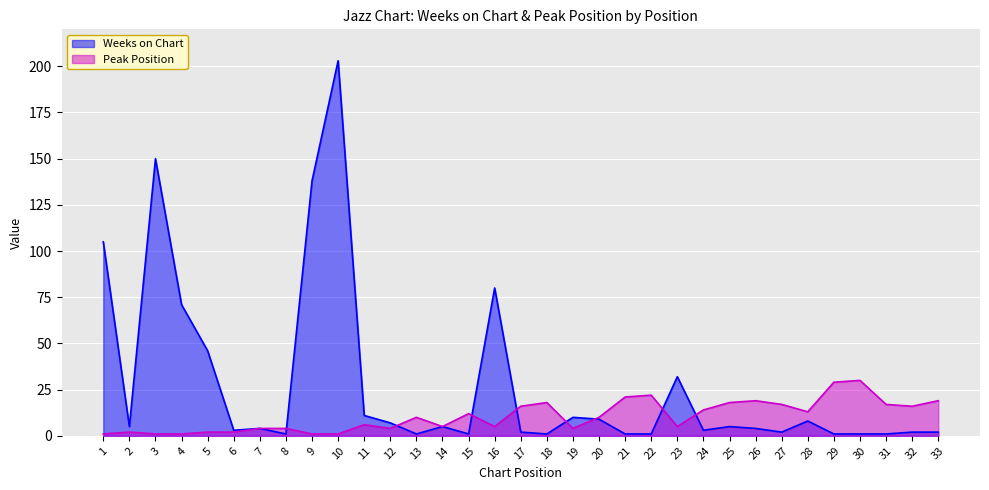

What is the lowest value of the Peak Position series?

1